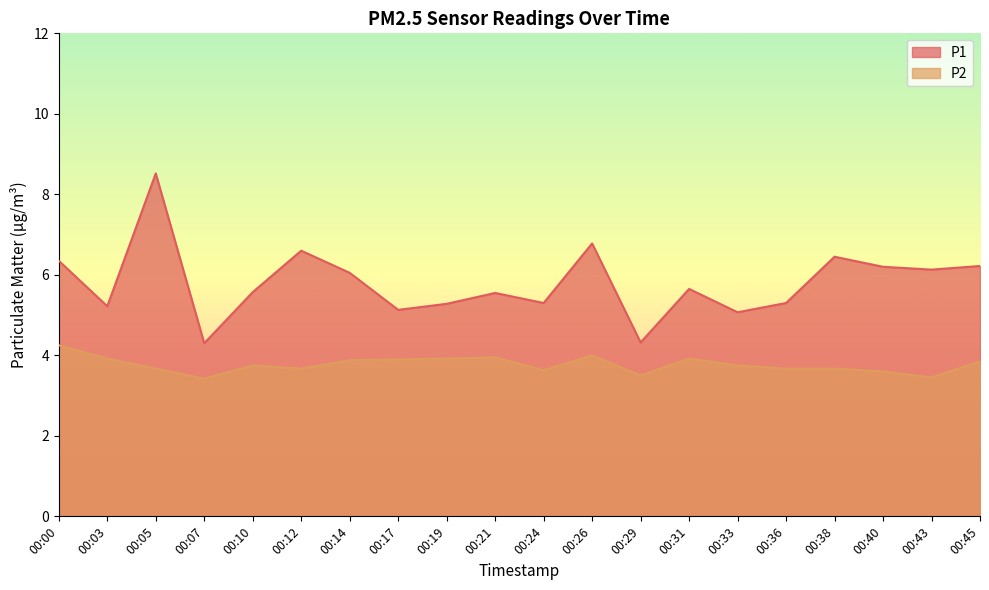

What is the sum of all P2 values?

75.4